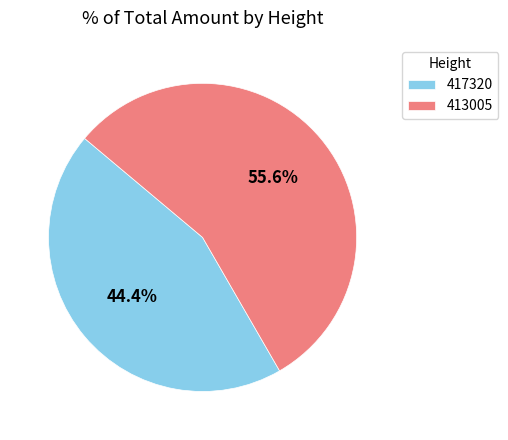

To the nearest percent, what is the average slice percentage?

50%